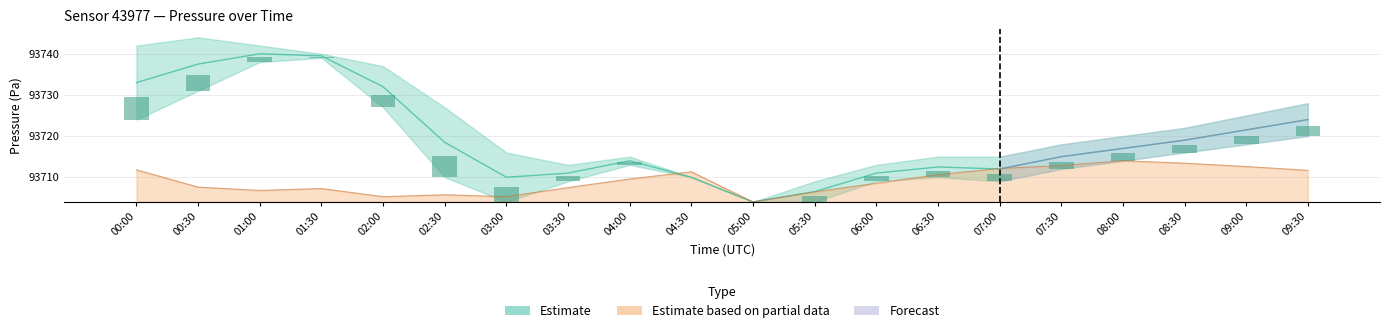

Which category has the highest value in the pressure_upper series?

00:30